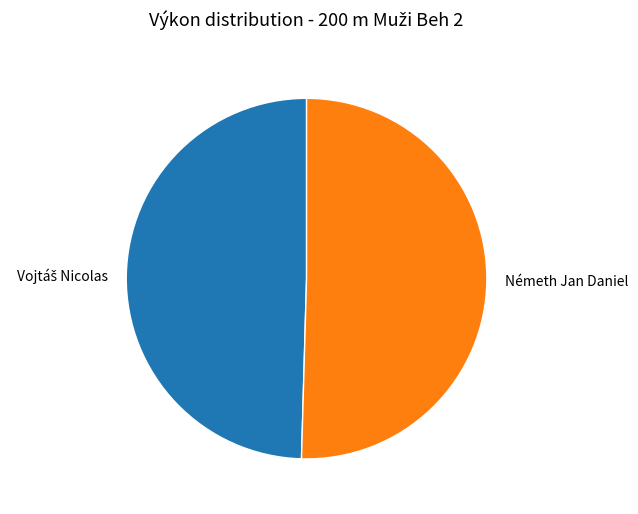

The Németh Jan Daniel slice represents 61% of the pie. True or false?

False